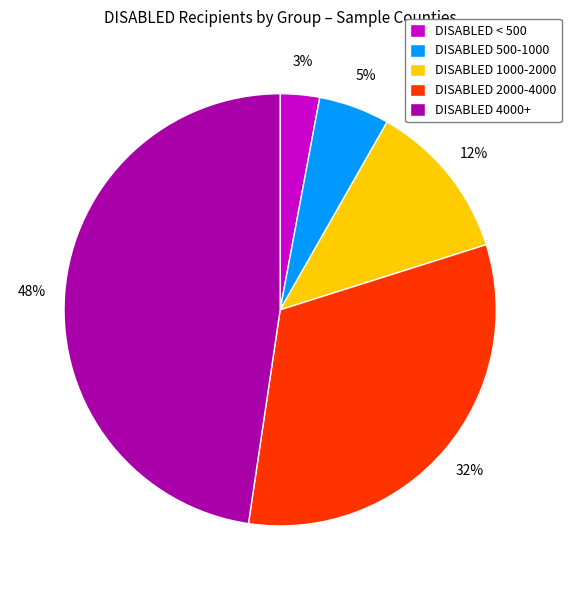

Which slice is the largest?

DISABLED 4000+